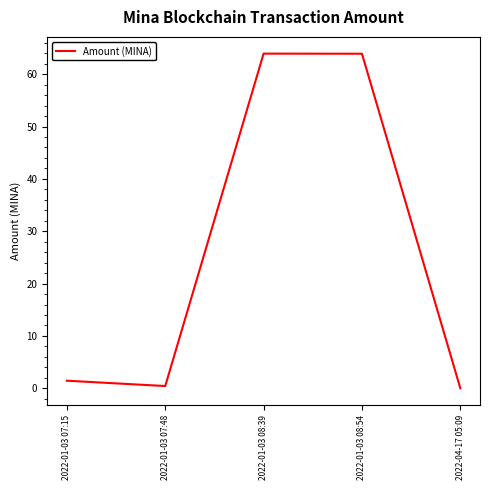

Where is the first local minimum?

2022-01-03 07:48